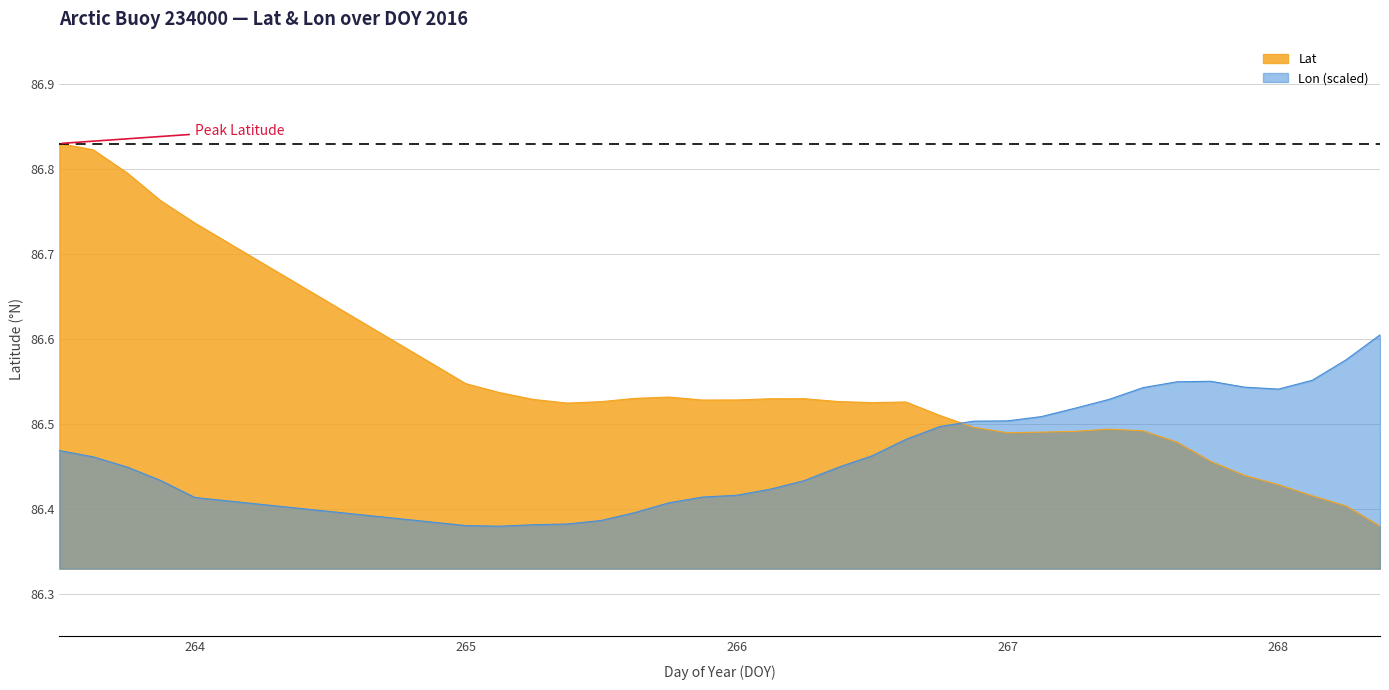

How many points are higher than both their immediate neighbors (excluding endpoints)?

4